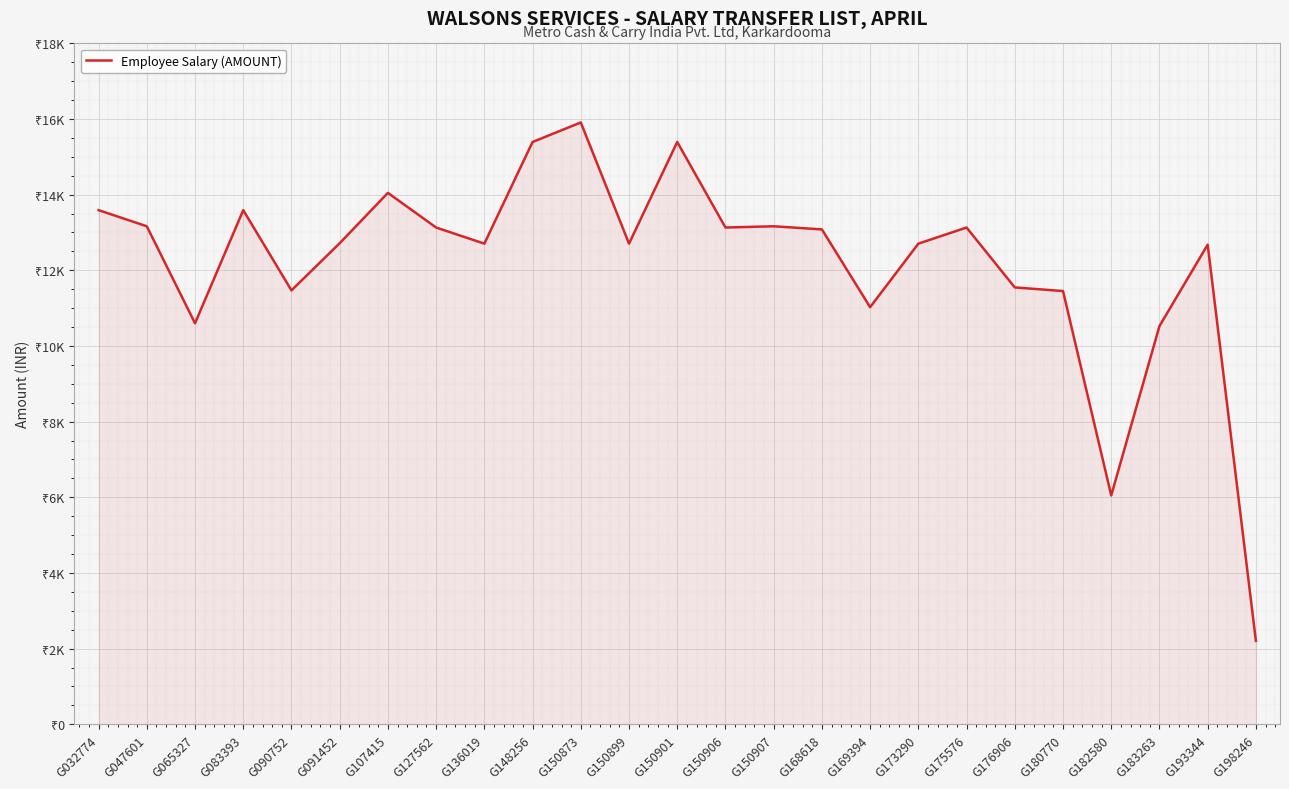

What is the value of the 23rd point from the left?

10525